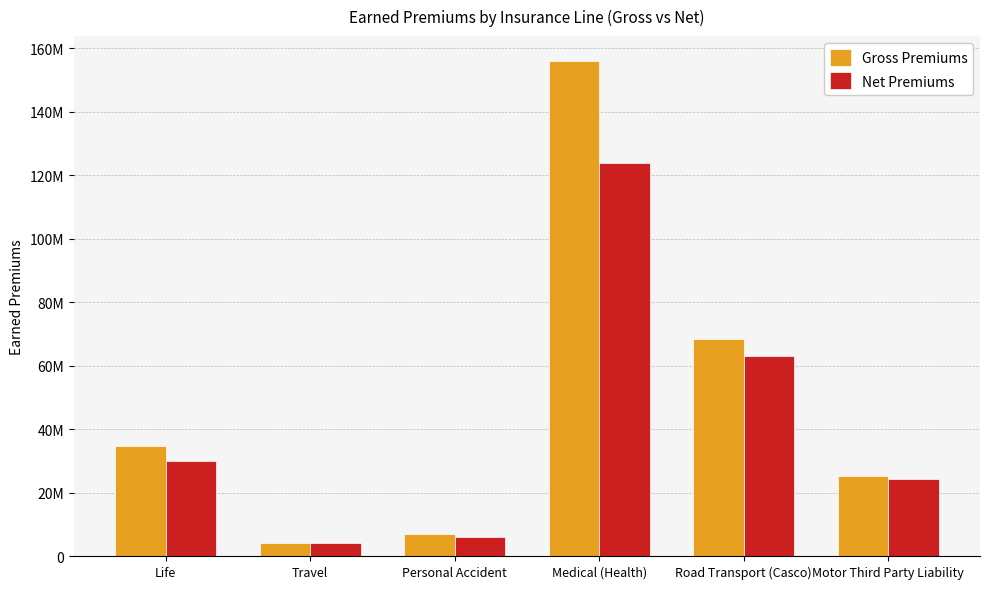

At which category is the sum across all series the highest?

Medical (Health)